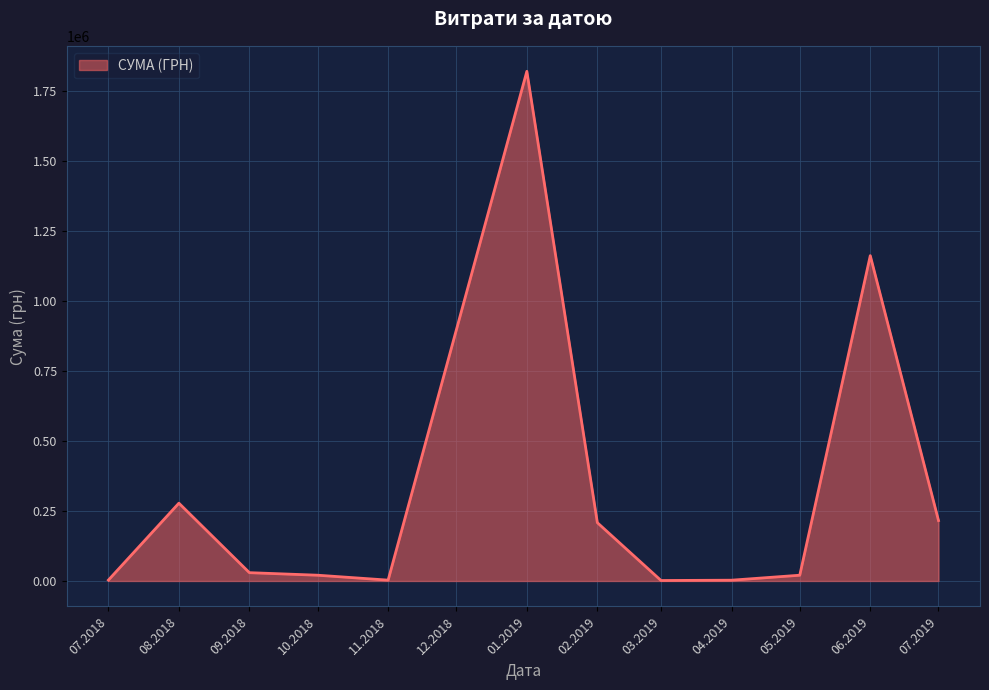

What is the greatest value displayed?

1819837.5